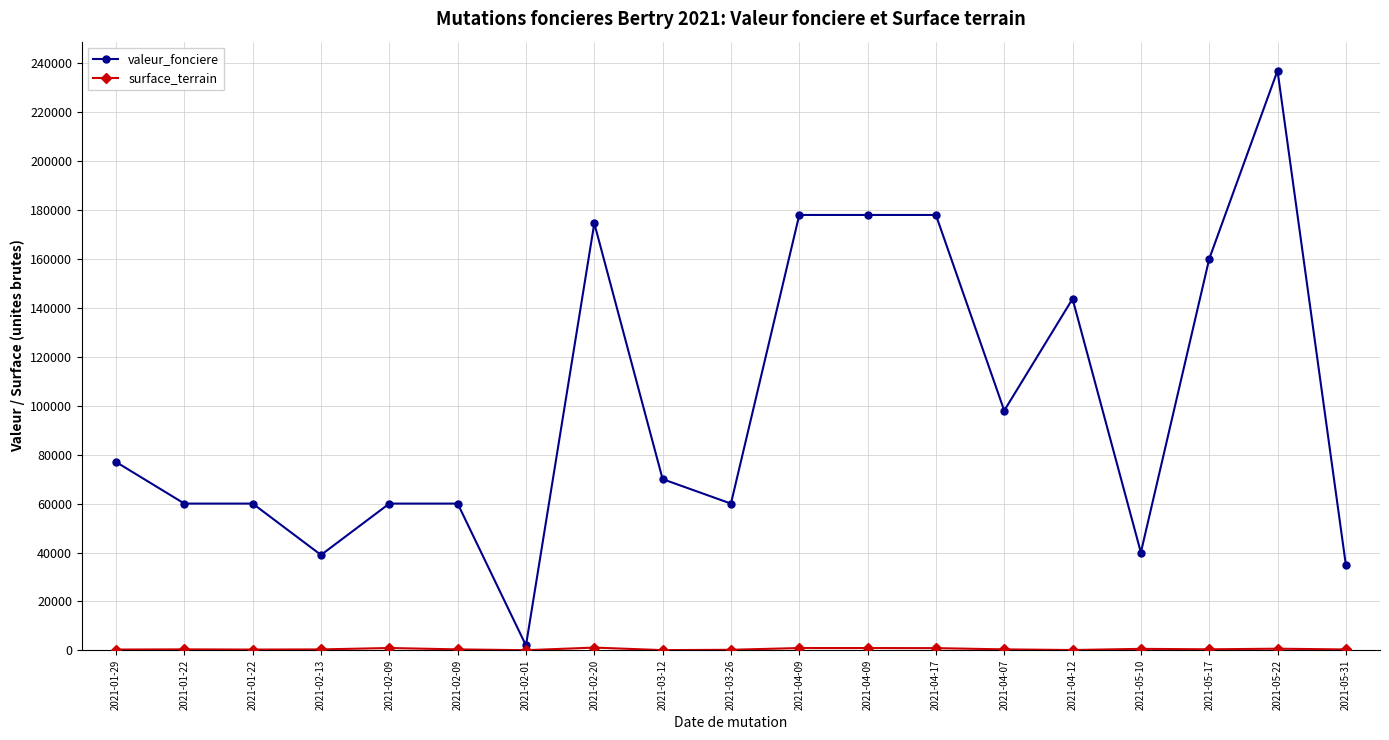

True or false: valeur_fonciere has a value of 50973 at 2021-02-13.

False